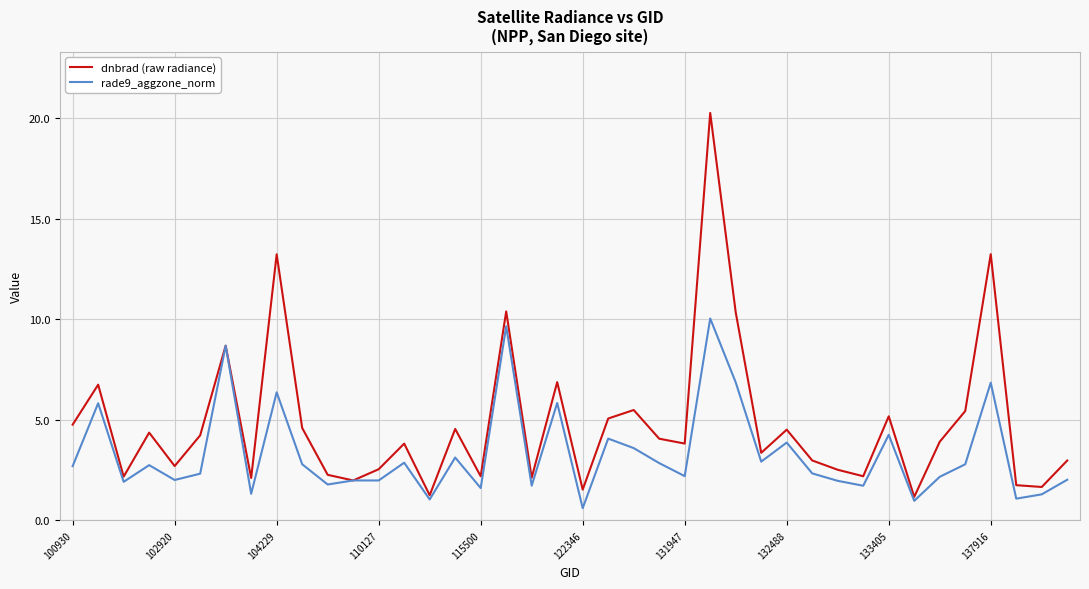

What is the maximum value shown in the chart?

20.3